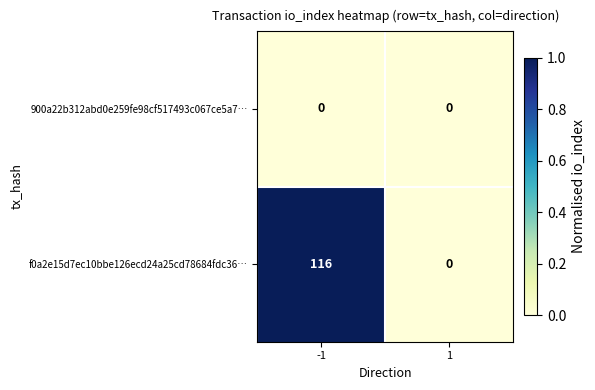

Which series changed the most between -1 and 1?

f0a2e15d7ec10bbe126ecd24a25cd78684fdc36…